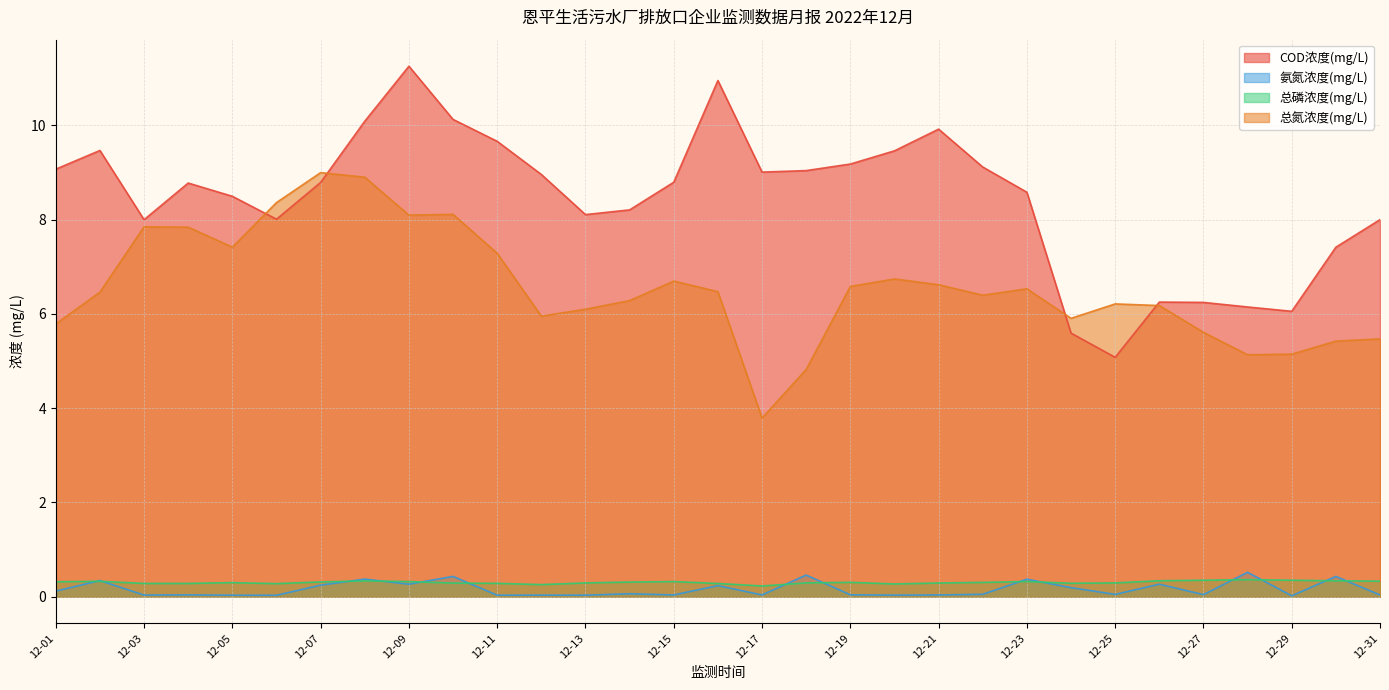

In COD浓度(mg/L), how many points are lower than both neighbors (excluding endpoints)?

6